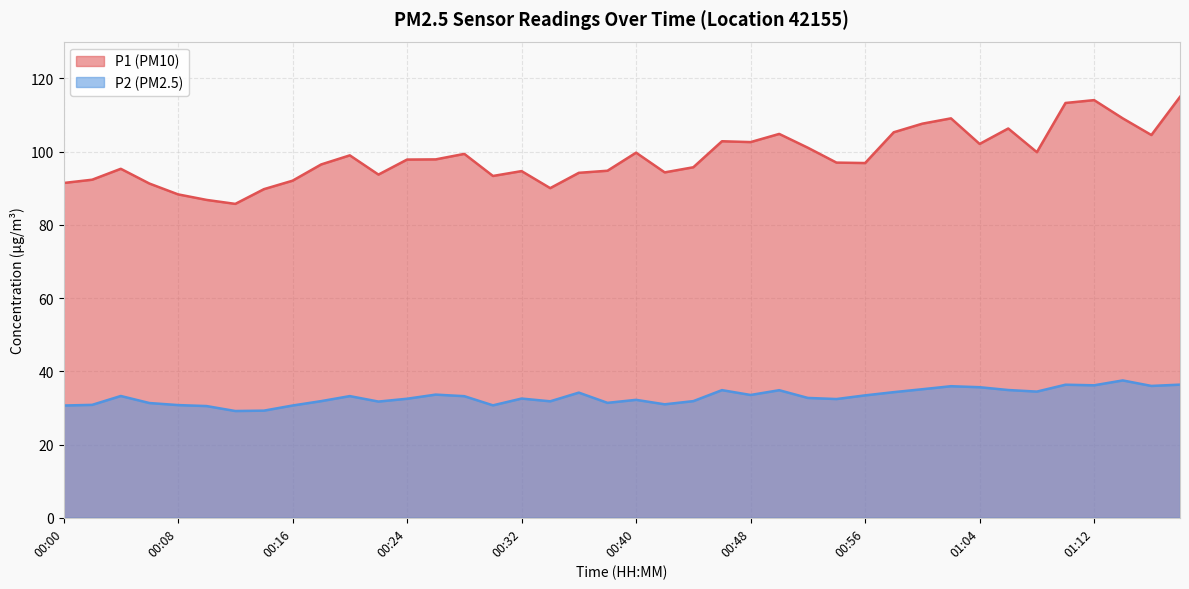

What is the value of the P1 point at the 13th from the left?

97.8